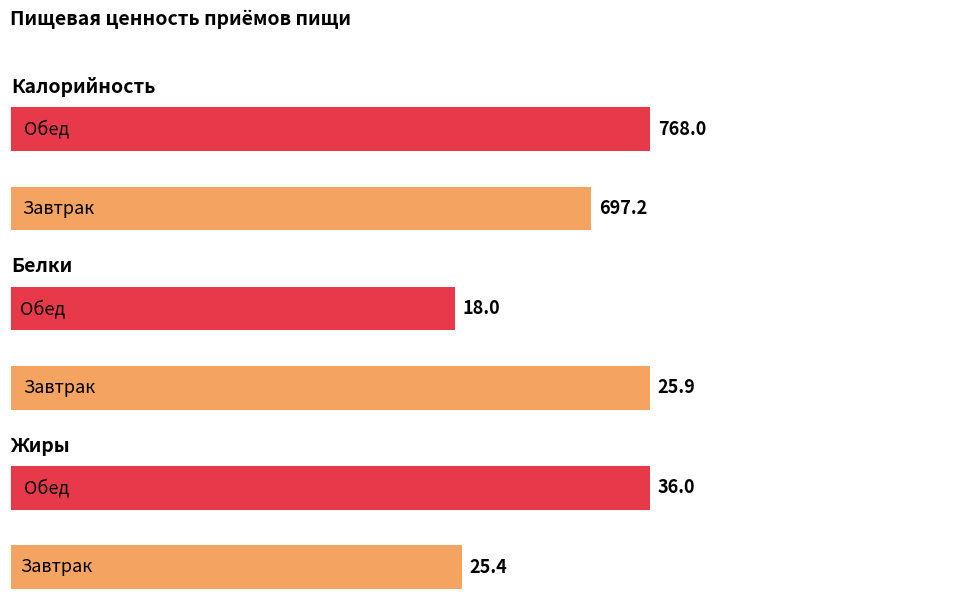

Which series has the largest total across all categories?

Калорийность